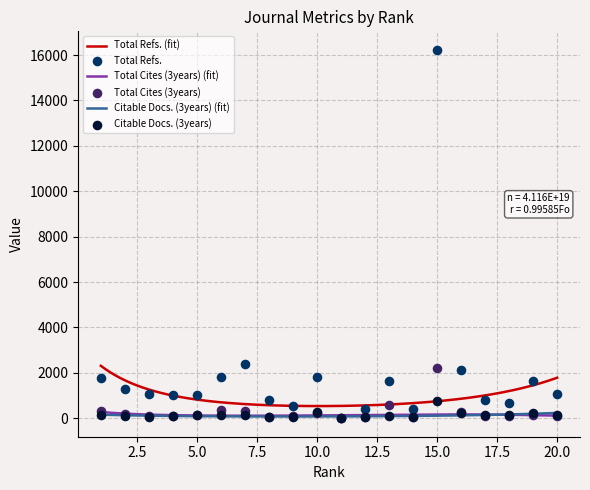

Which series contains the highest Y value?

Total Refs.